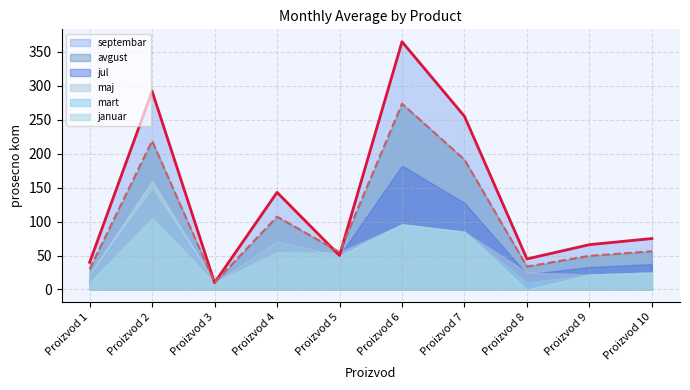

At how many categories does at least one series exceed 334?

1